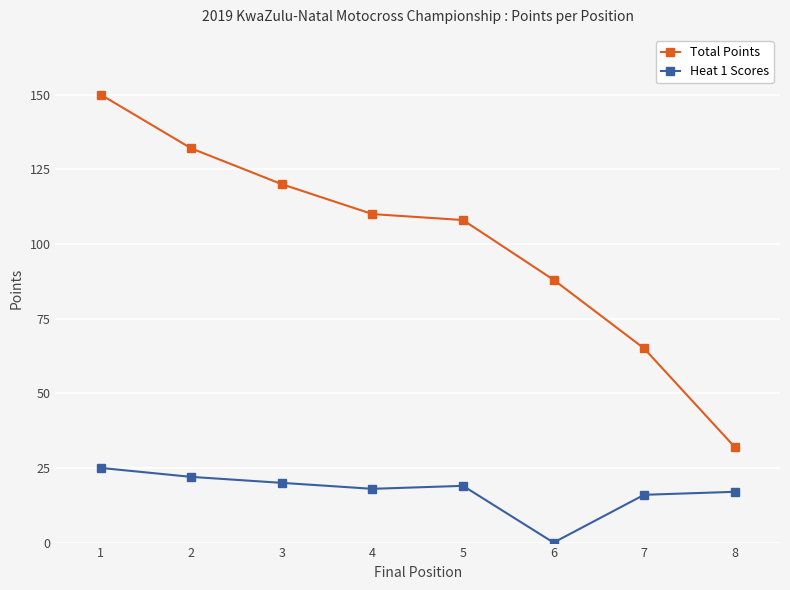

True or false: Total Points has more than 2 points higher than both neighbors.

False